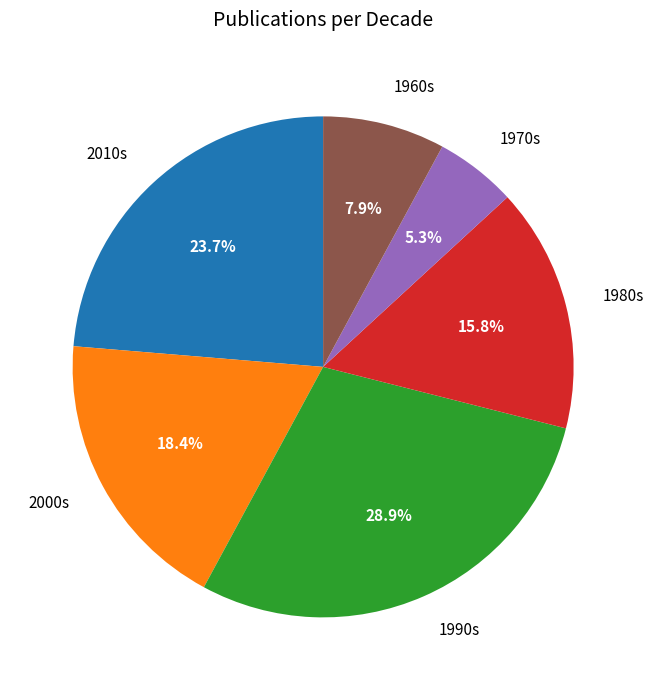

What is the smallest slice in the pie chart?

1970s